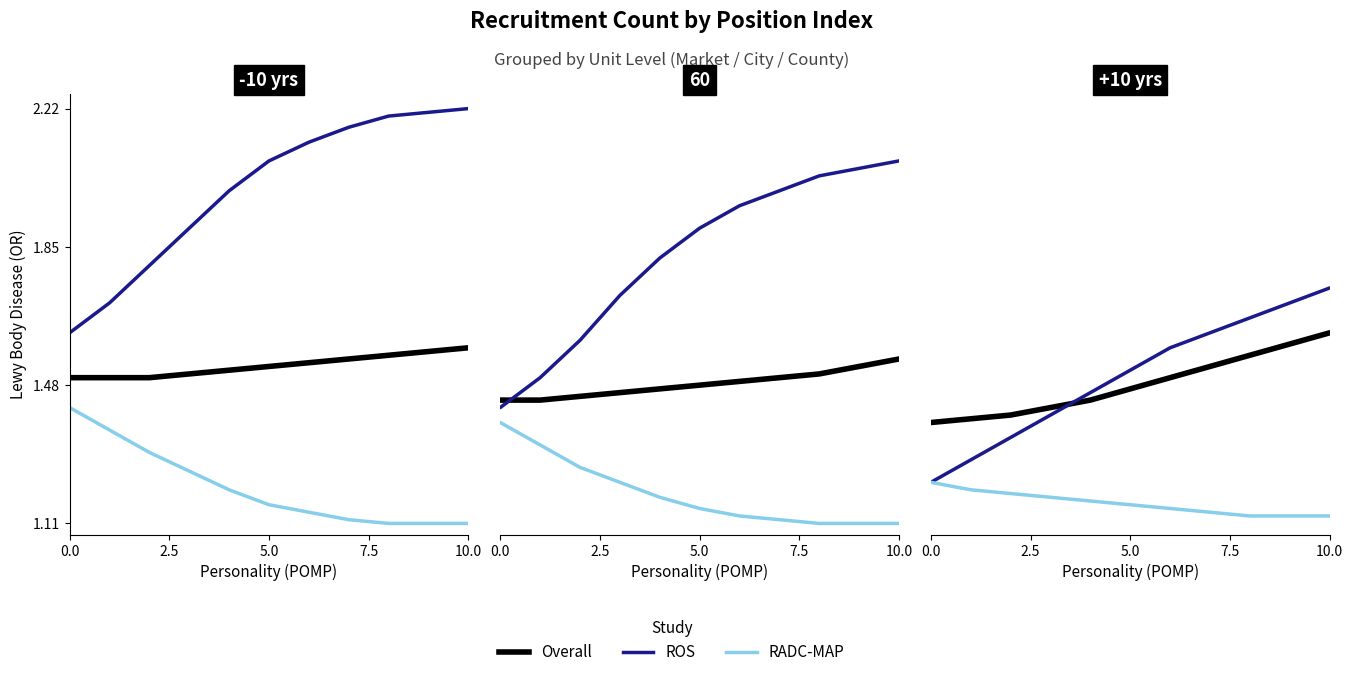

What is the difference between the second highest and second lowest values in the Overall series?

0.2